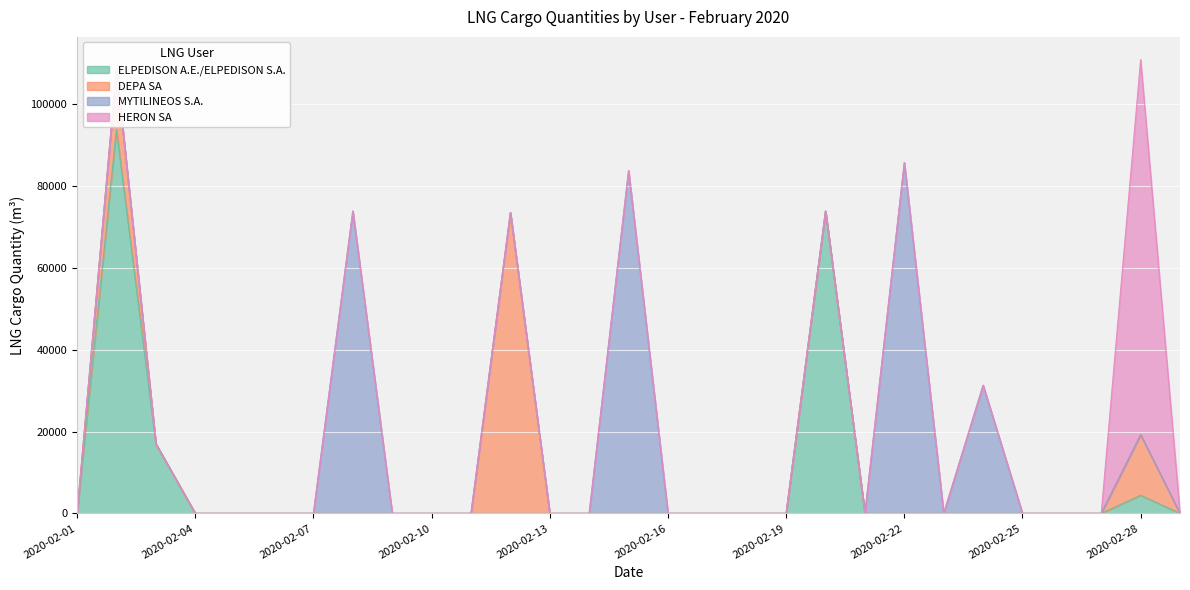

List the series in order of their peak value, highest first.

ELPEDISON A.E./ELPEDISON S.A., HERON SA, MYTILINEOS S.A., DEPA SA